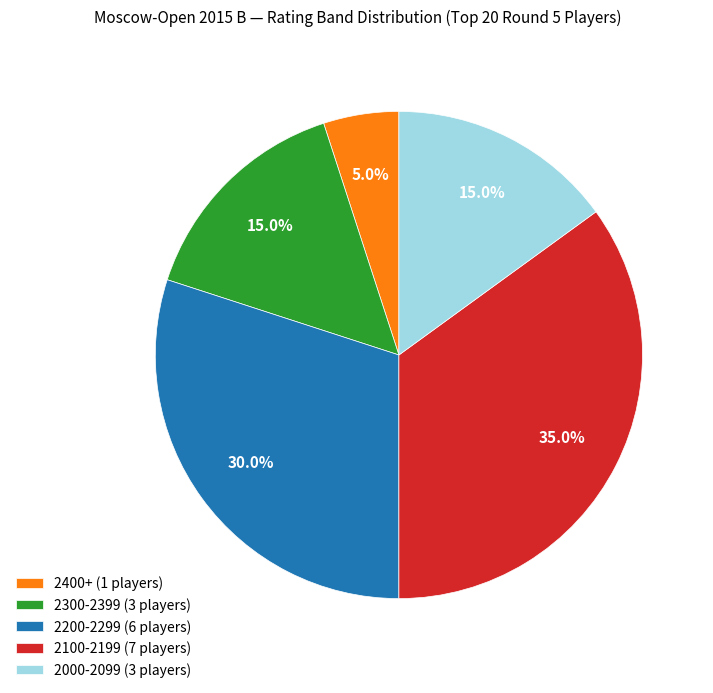

Approximately how many times larger is the value at 2200-2299 (6 players) compared to 2100-2199 (7 players)?

0.9